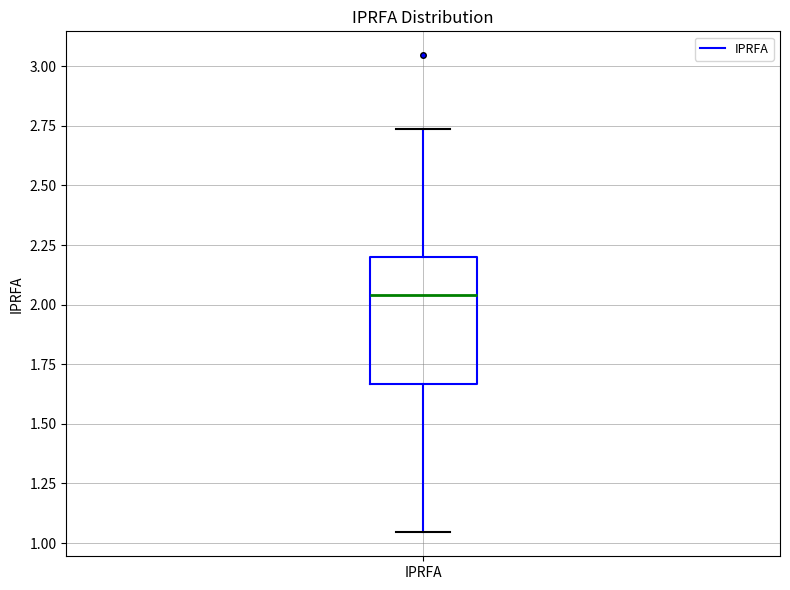

Transcribe this box plot: give where the median line is, the range the box spans, and where the two whiskers end, as read against the y-axis. The values are not printed on the chart, so give them approximately, as read against the axis.

median 2.05, box 1.65 to 2.20, whiskers 1.05 to 2.75